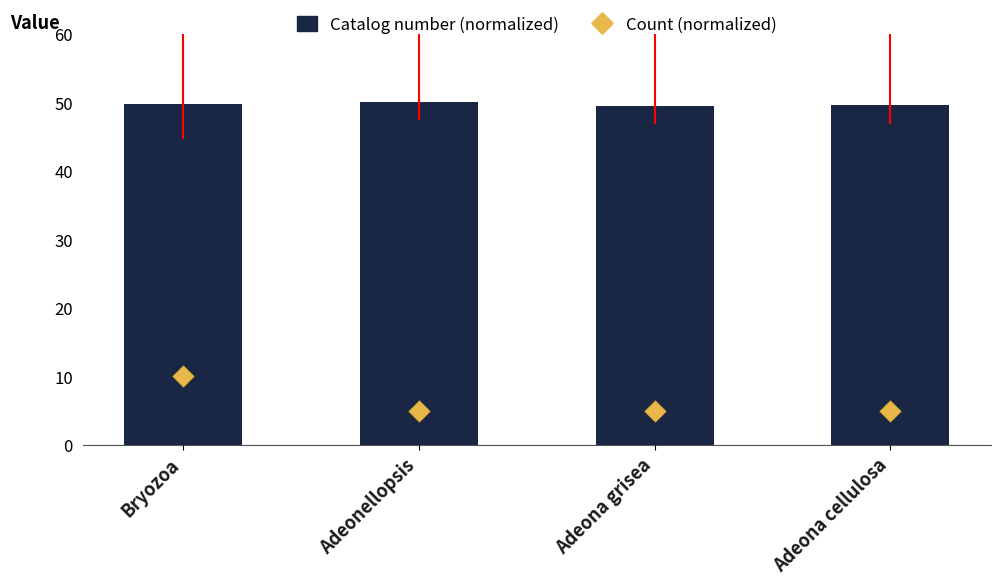

Which series has the largest total across all categories?

Catalog number (normalized)